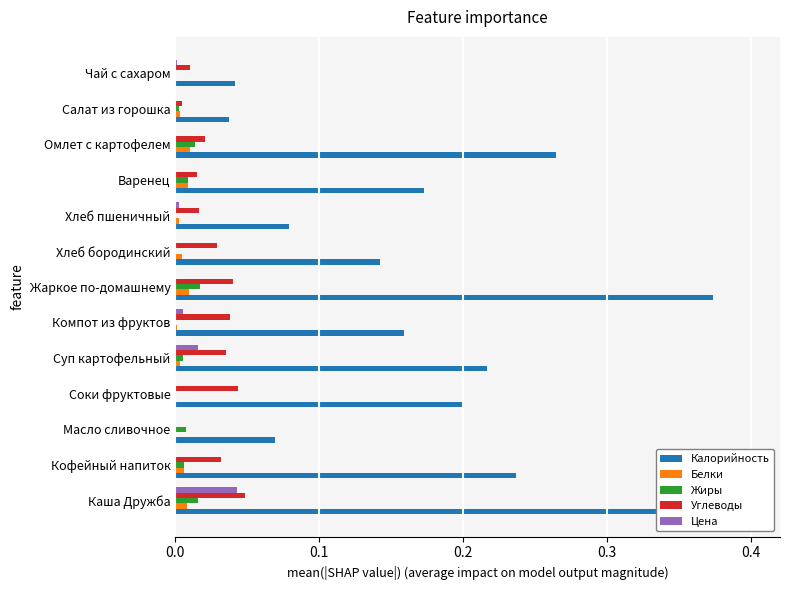

Is it true that Калорийность equals 0.3 at Суп картофельный?

False